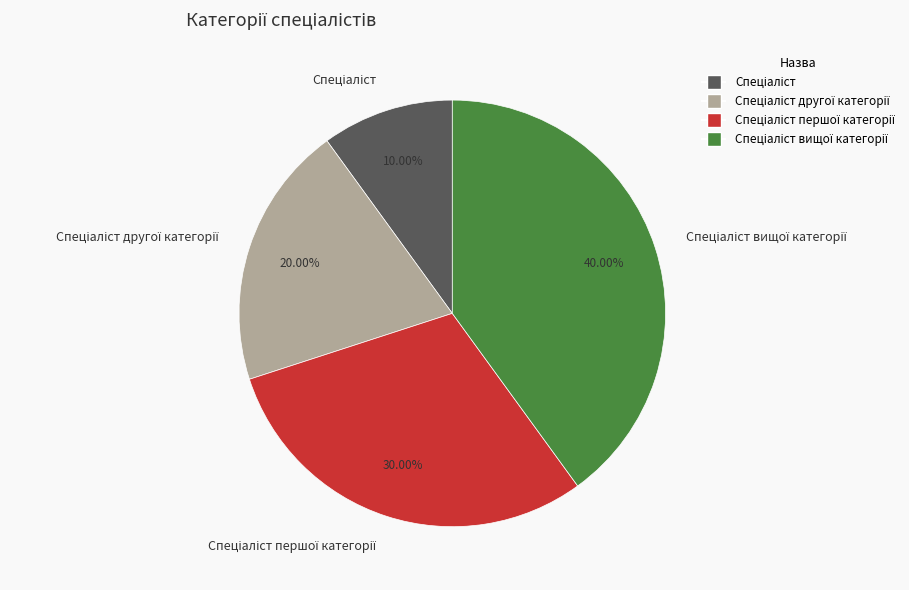

Does any single category account for the majority?

No